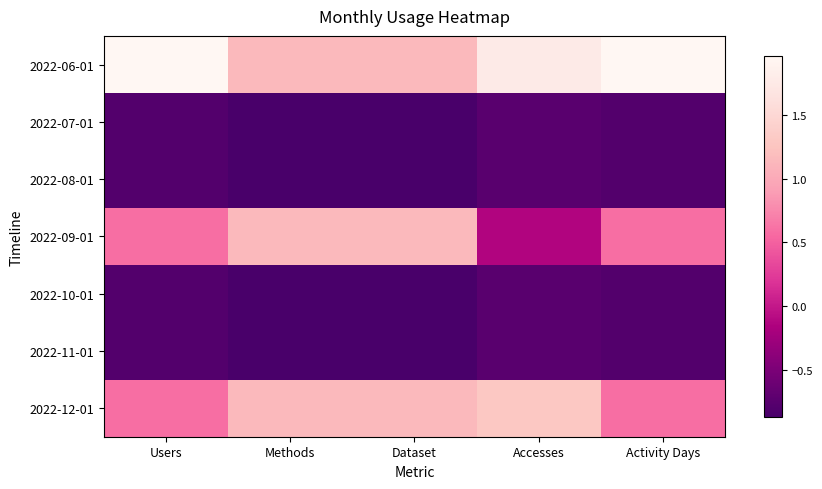

What is the difference between the highest and lowest values at Activity Days?

2.7